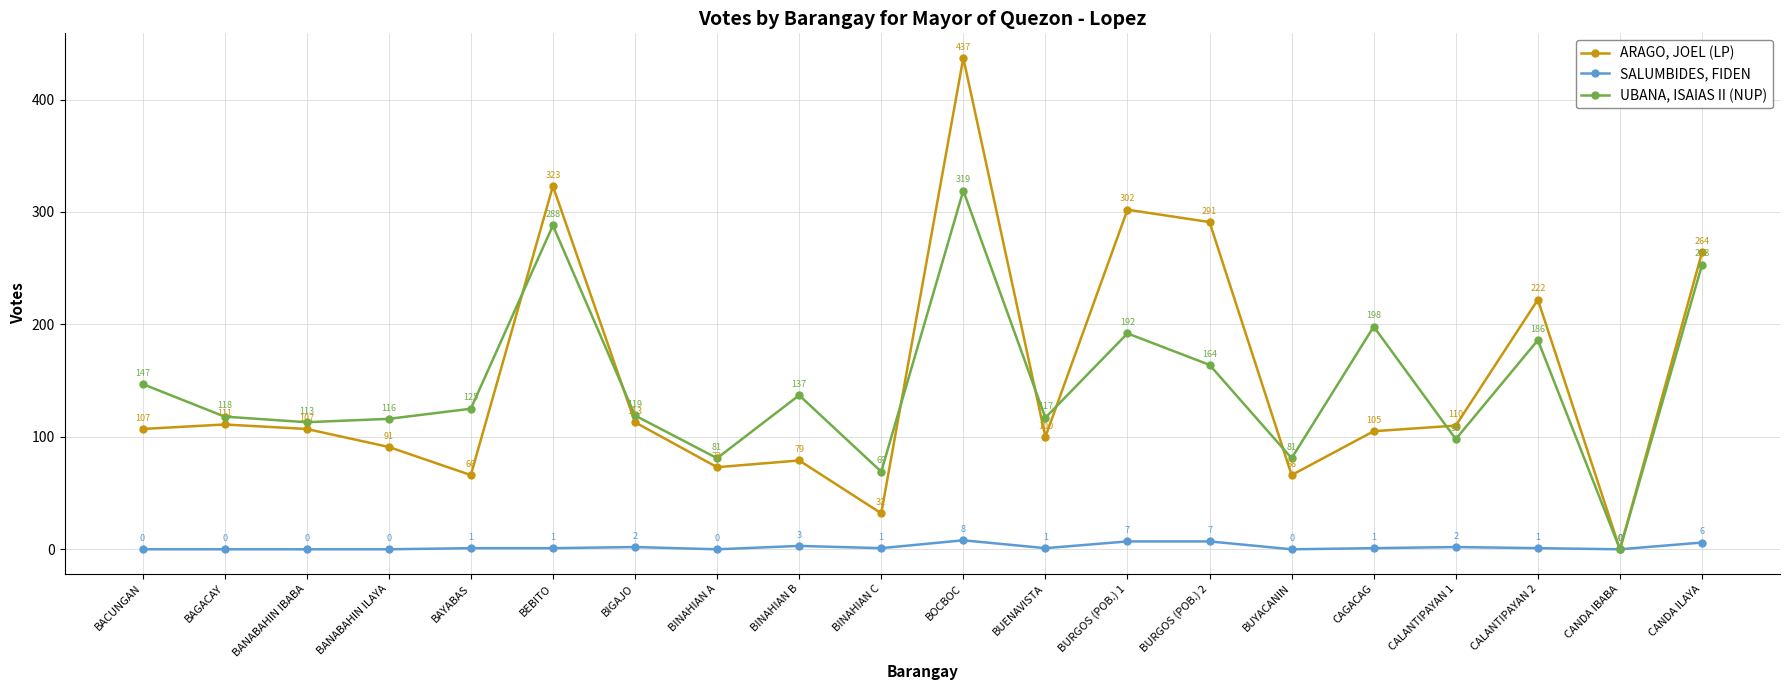

Which category has the lowest value in the UBANA, ISAIAS II (NUP) series?

CANDA IBABA